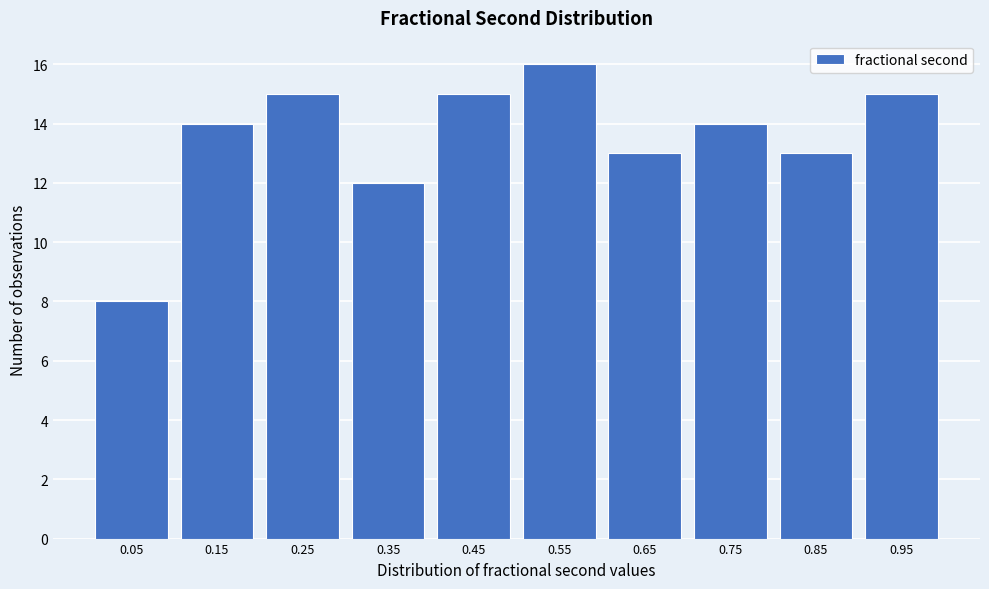

Reading right to left, extract all data points from this chart.

15	13	14	13	16	15	12	15	14	8